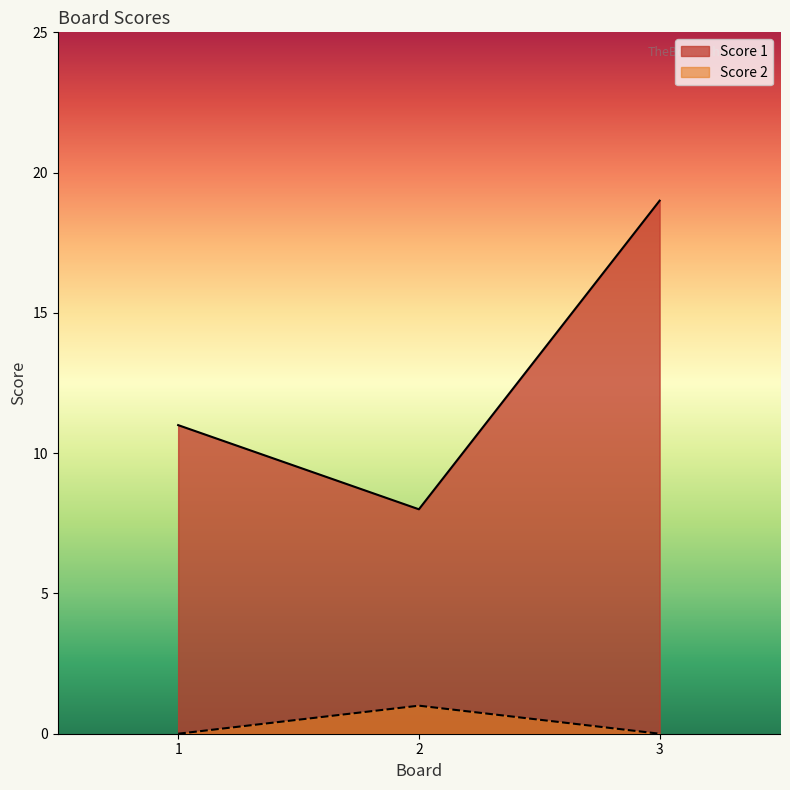

What is the difference between the second highest and minimum values in the Score 1 series?

3